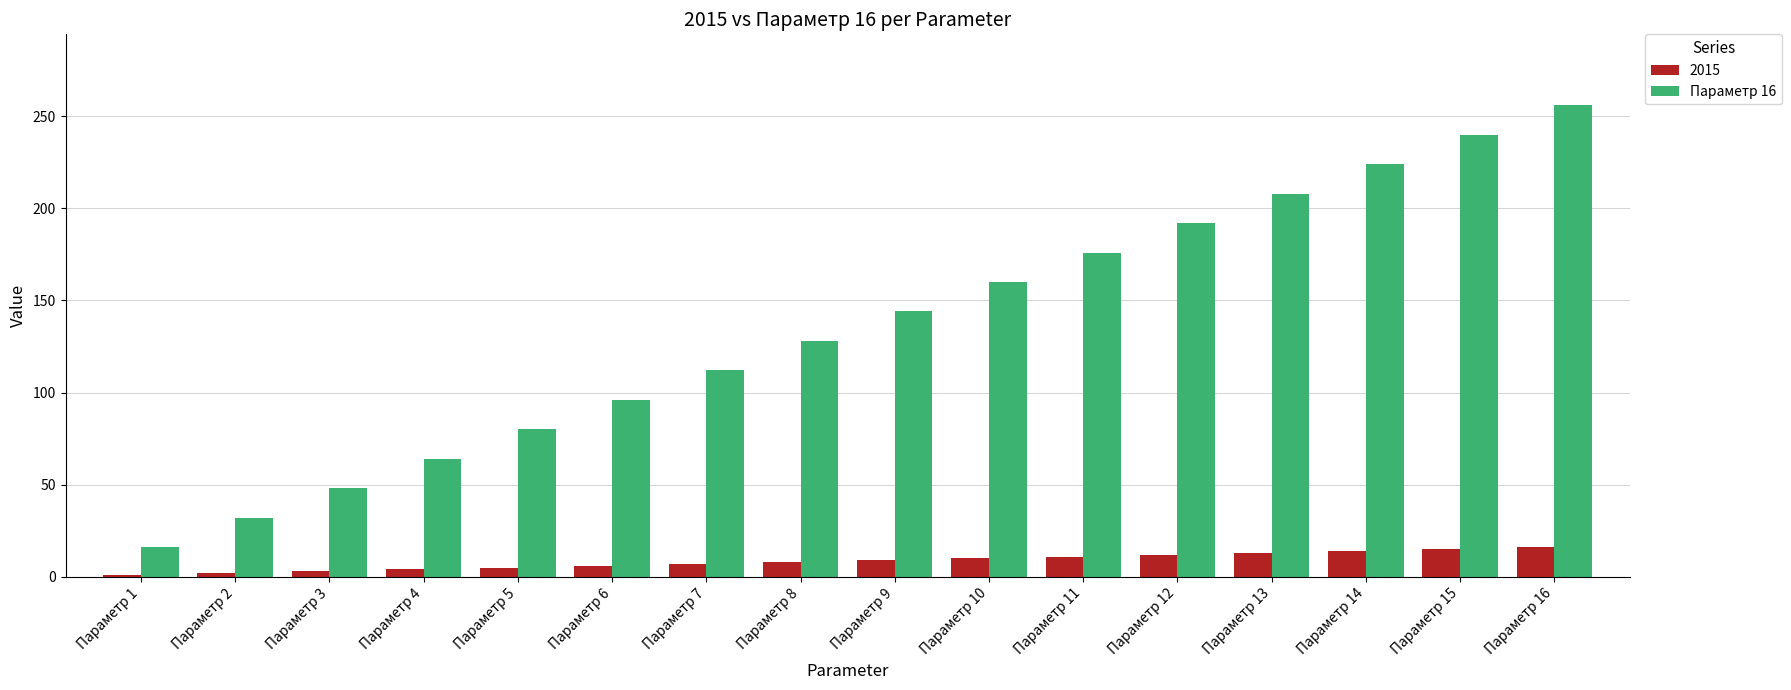

List the series in order of their peak value, lowest first.

2015, Параметр 16